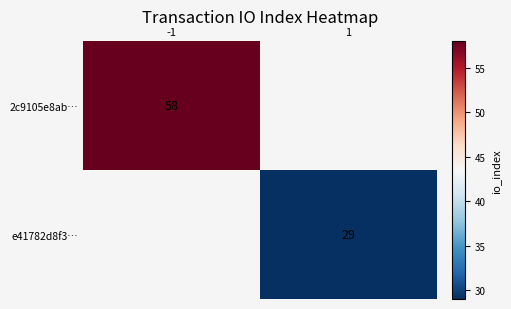

The e41782d8f3… series shows 29 at 1. True or false?

True